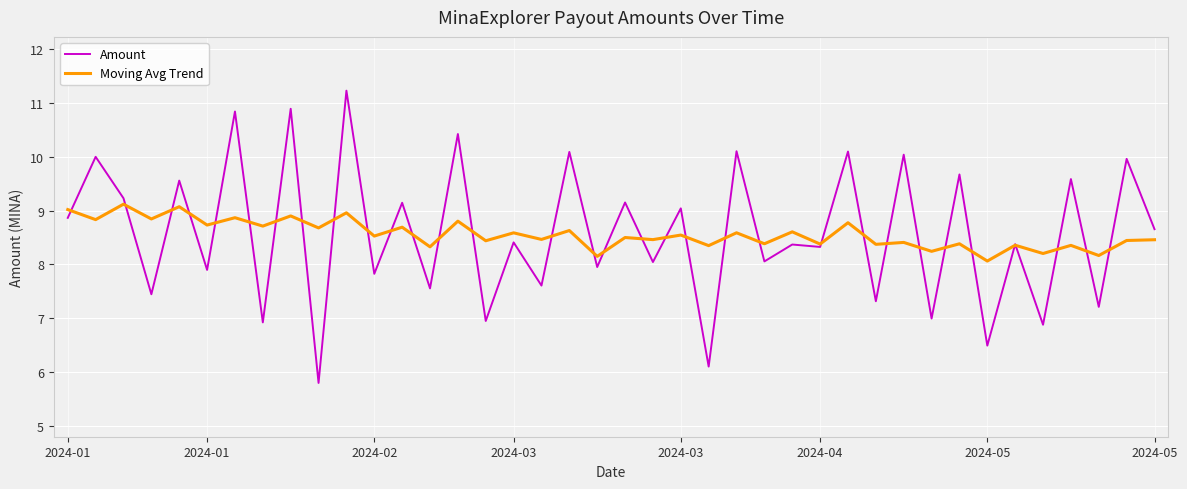

Rank the series by their maximum value, from highest to lowest.

Amount, Moving Avg Trend